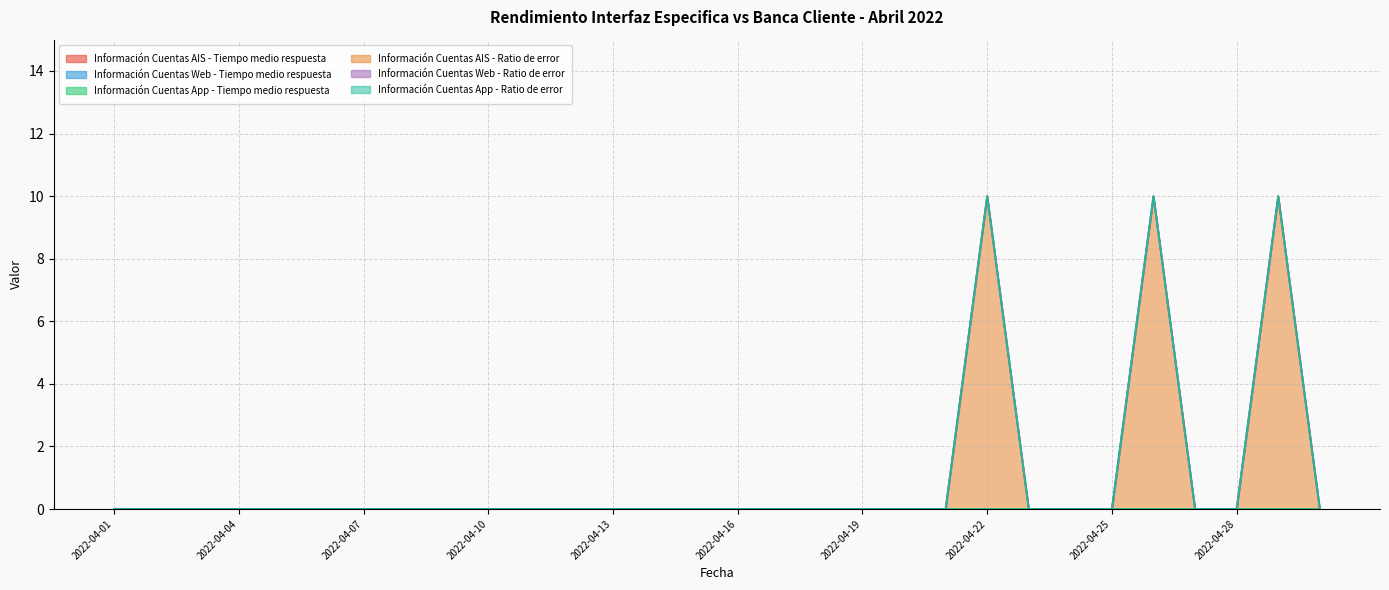

Which series has the largest range (max minus min)?

Información Cuentas AIS - Ratio de error